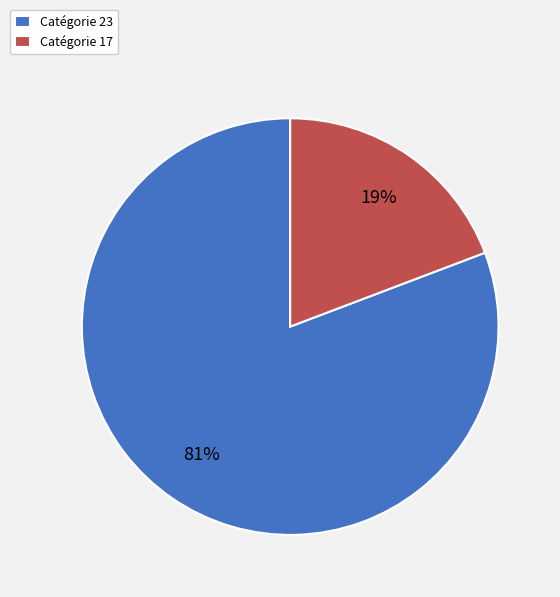

Count the number of slices in the pie.

2